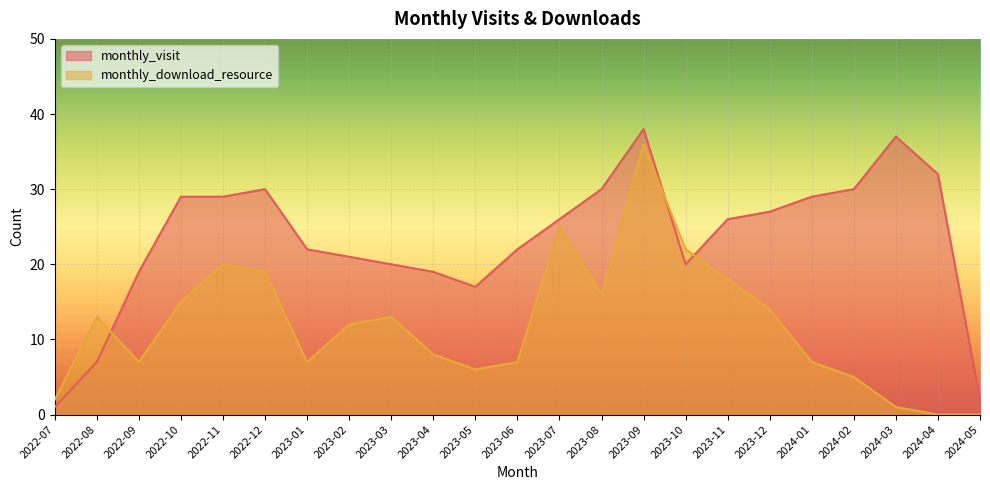

How many lines are shown in the chart?

2